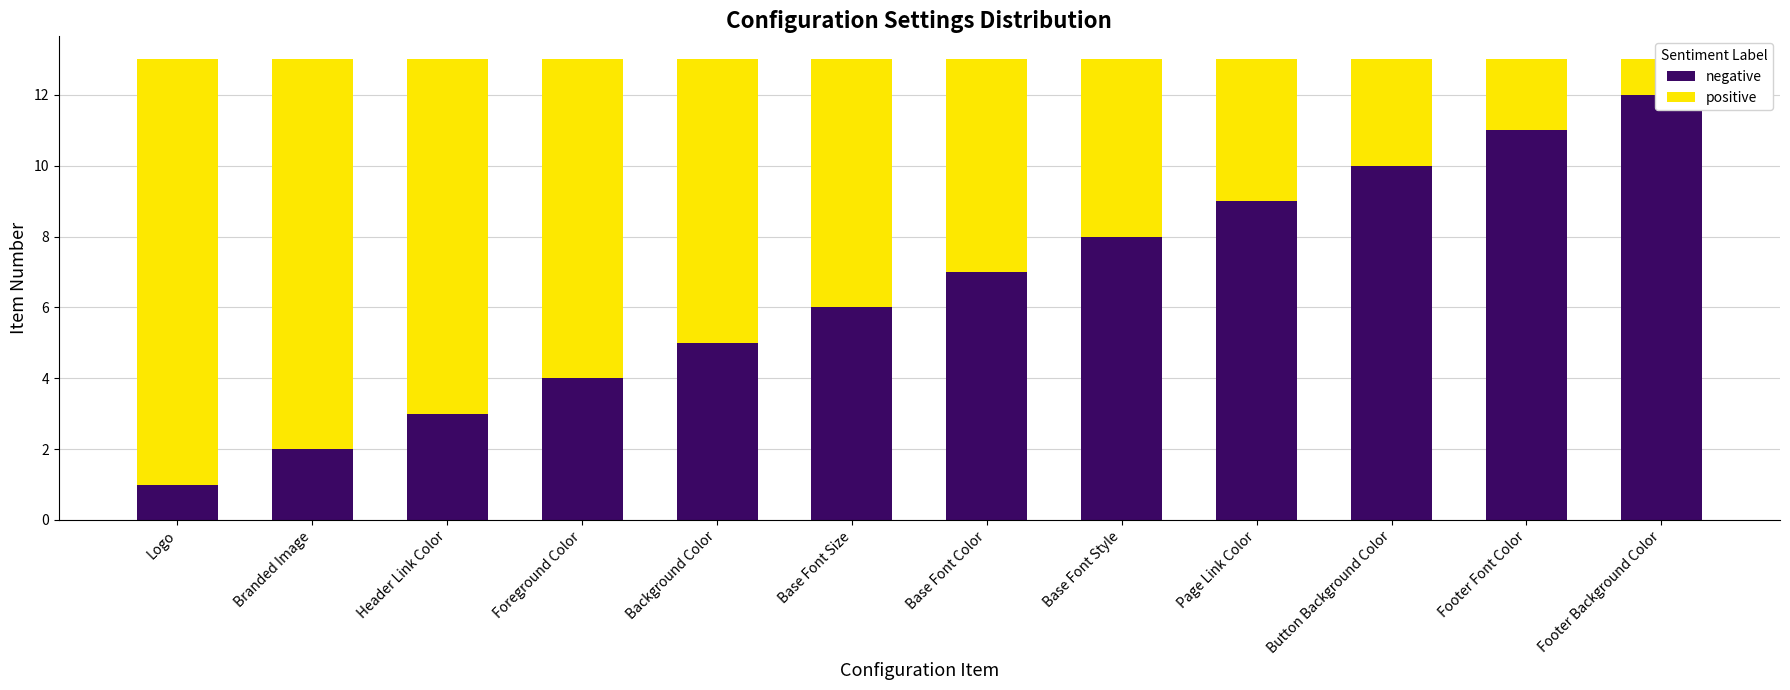

Which label corresponds to the largest value in the chart?

Footer Background Color